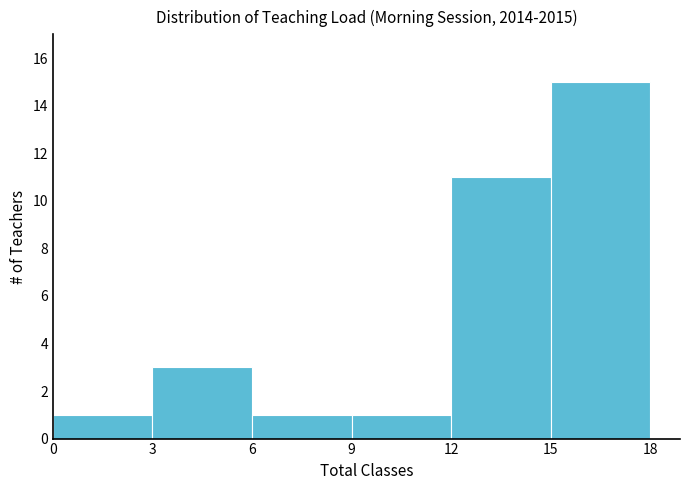

Reading left to right, transcribe this chart: for each bar, give the range it covers on the x-axis and its height. The values are not printed on the chart, so give them approximately, as read against the axis.

0 to 3: 1
3 to 6: 3
6 to 9: 1
9 to 12: 1
12 to 15: 11
15 to 18: 15